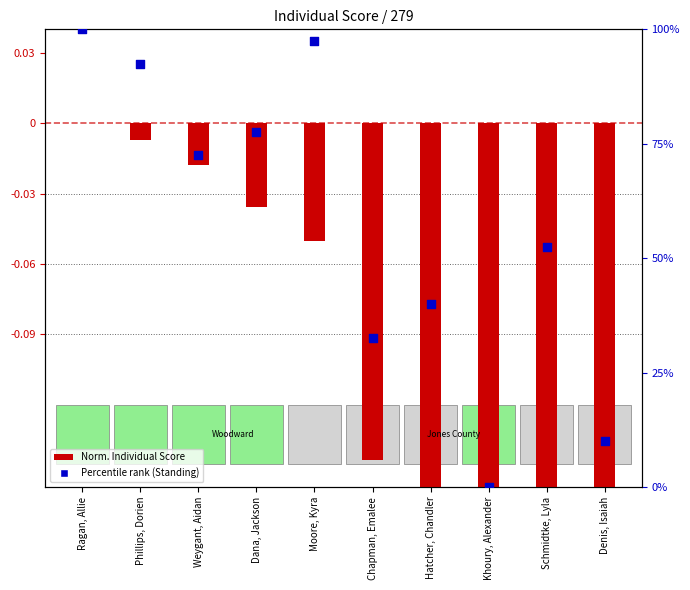

At how many categories does at least one series exceed 42?

6